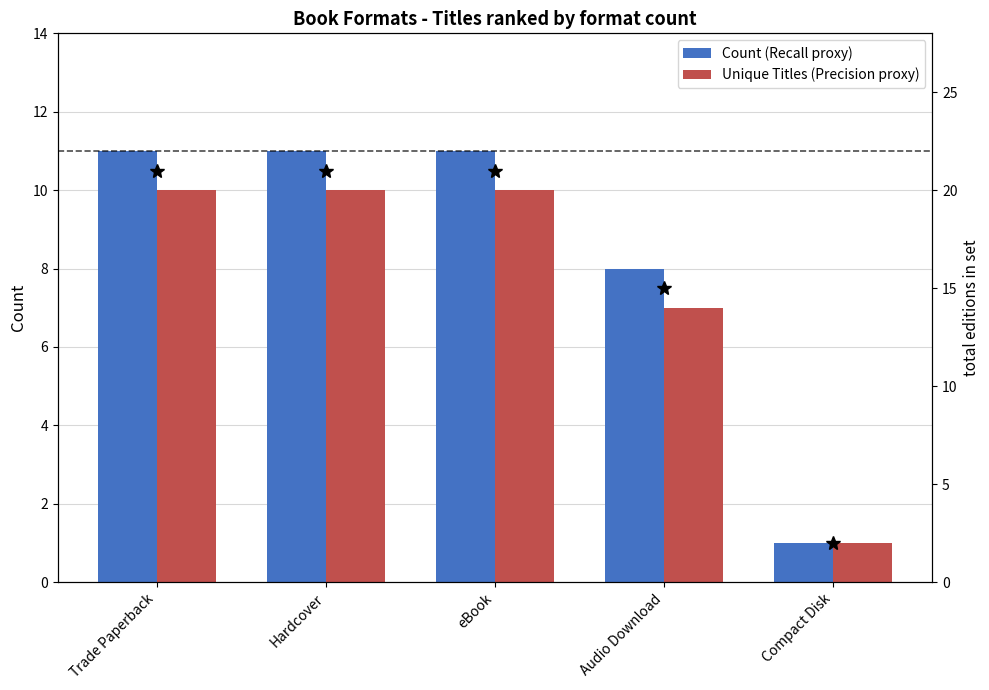

What is the sum of the Unique Titles (Precision proxy) values at Trade Paperback and eBook?

20